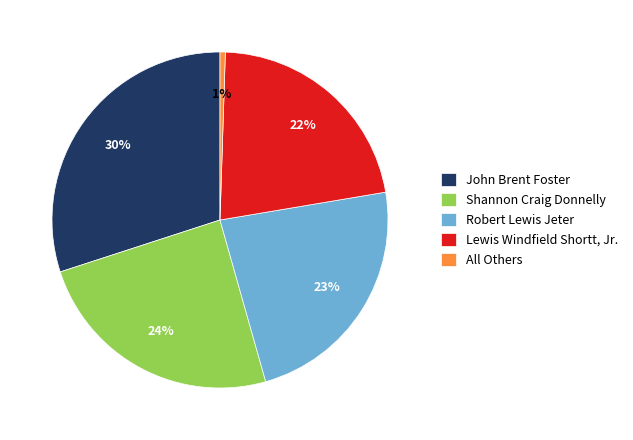

How many segments does this pie chart have?

5